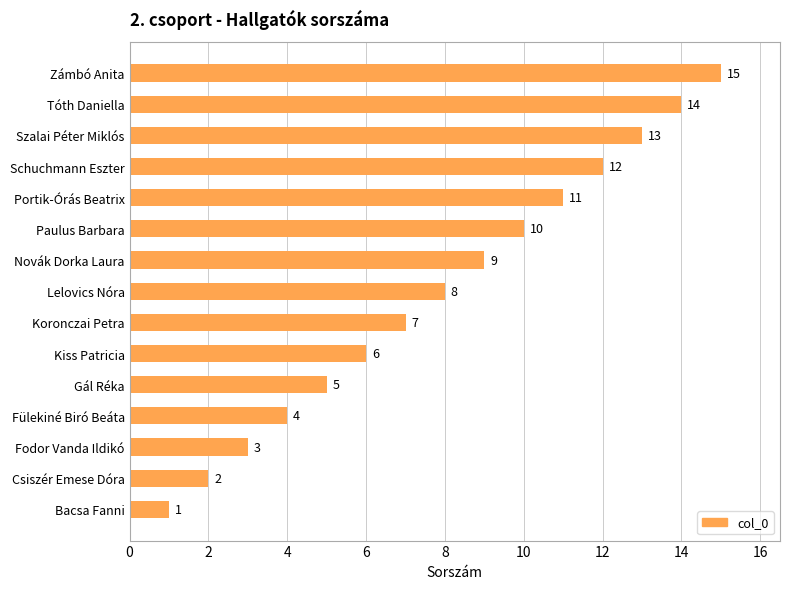

Rank the categories by value from lowest to highest.

Bacsa Fanni, Csiszér Emese Dóra, Fodor Vanda Ildikó, Fülekiné Biró Beáta, Gál Réka, Kiss Patricia, Koronczai Petra, Lelovics Nóra, Novák Dorka Laura, Paulus Barbara, Portik-Órás Beatrix, Schuchmann Eszter, Szalai Péter Miklós, Tóth Daniella, Zámbó Anita